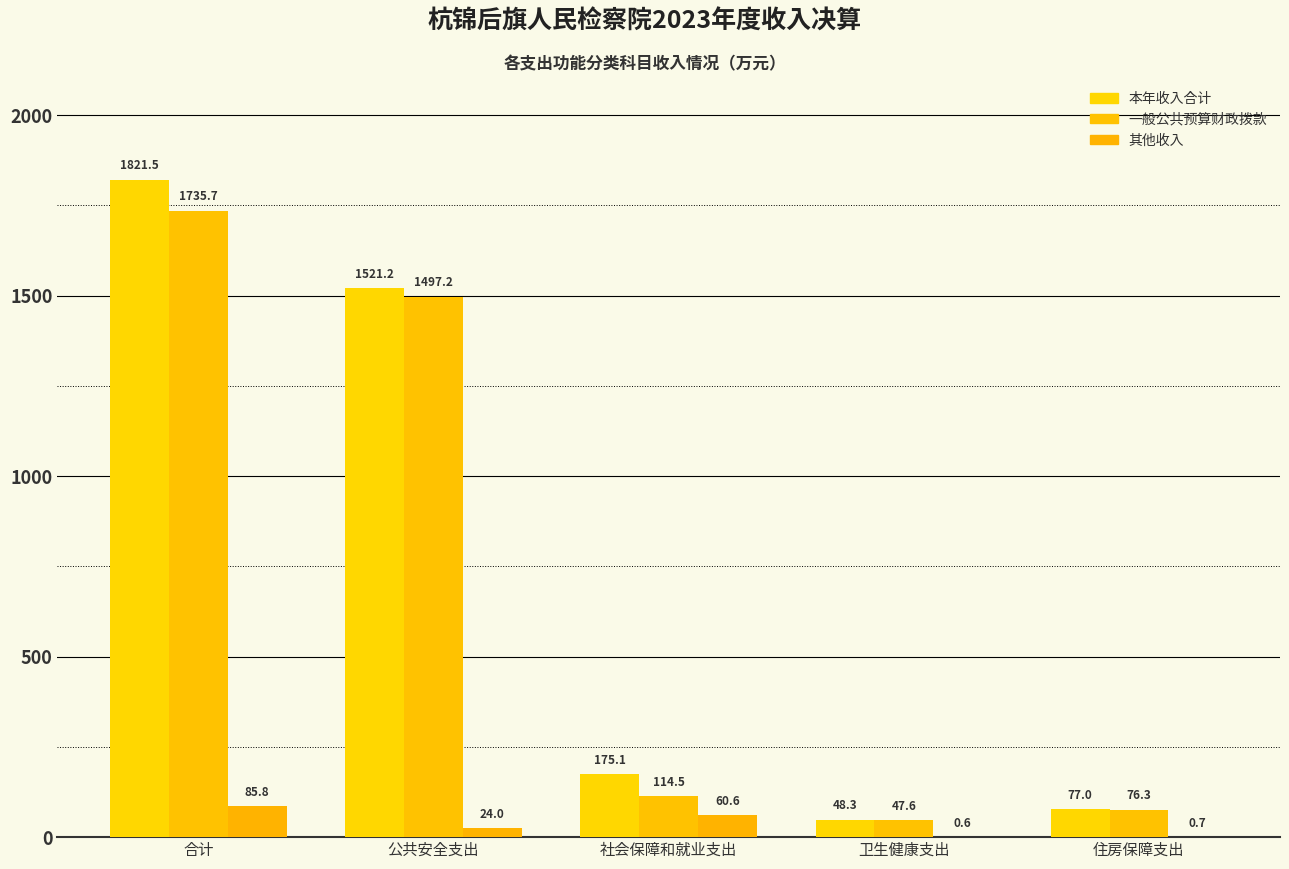

Read the 一般公共预算财政拨款 value at 公共安全支出.

1497.2